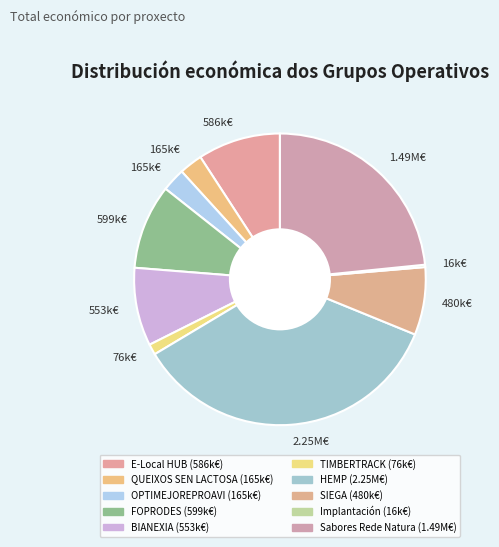

Count the number of slices in the pie.

10